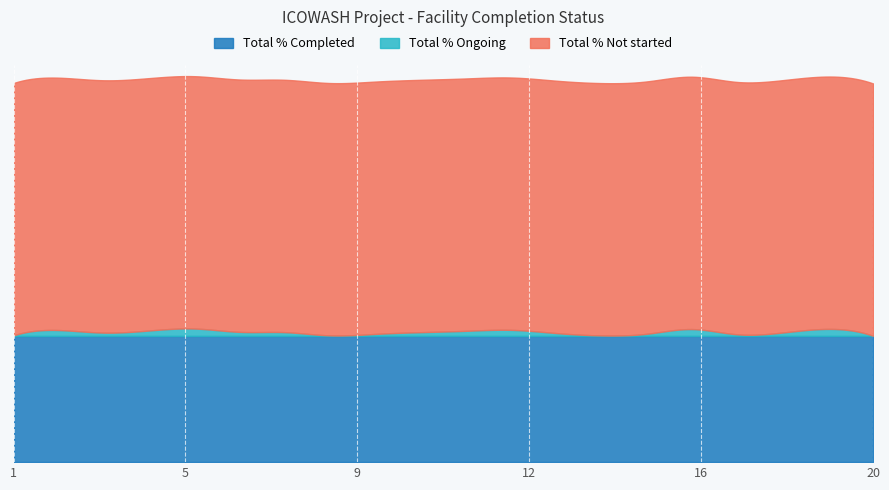

Reading left to right, transcribe all the data shown in this chart.

Total % Completed: 1=0.3	2=0.3	3=0.3	4=0.3	5=0.3	6=0.3	7=0.3	8=0.3	9=0.3	10=0.3	11=0.3	12=0.3	13=0.3	14=0.3	15=0.3	16=0.3	17=0.3	18=0.3	19=0.3	20=0.3
Total % Ongoing: 1=0.0	2=0.0	3=0.0	4=0.0	5=0.0	6=0.0	7=0.0	8=0.0	9=0.0	10=0.0	11=0.0	12=0.0	13=0.0	14=0.0	15=0.0	16=0.0	17=0.0	18=0.0	19=0.0	20=0.0
Total % Not started: 1=0.7	2=0.7	3=0.7	4=0.7	5=0.7	6=0.7	7=0.7	8=0.7	9=0.7	10=0.7	11=0.7	12=0.7	13=0.7	14=0.7	15=0.7	16=0.7	17=0.7	18=0.7	19=0.7	20=0.7